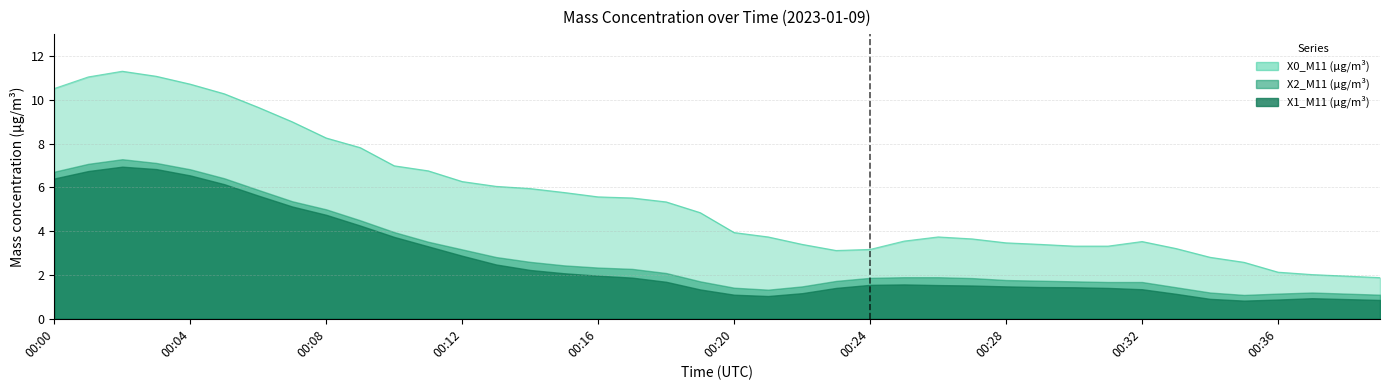

At which label is X0_M11 (μg/m³) closest to 6?

00:13